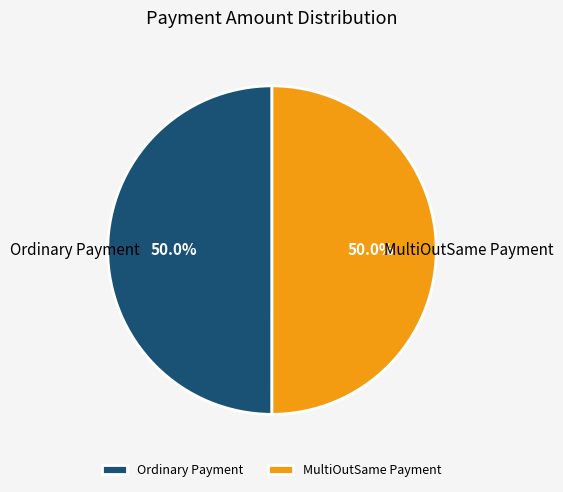

To the nearest percent, what percentage of the pie is Ordinary Payment?

50%